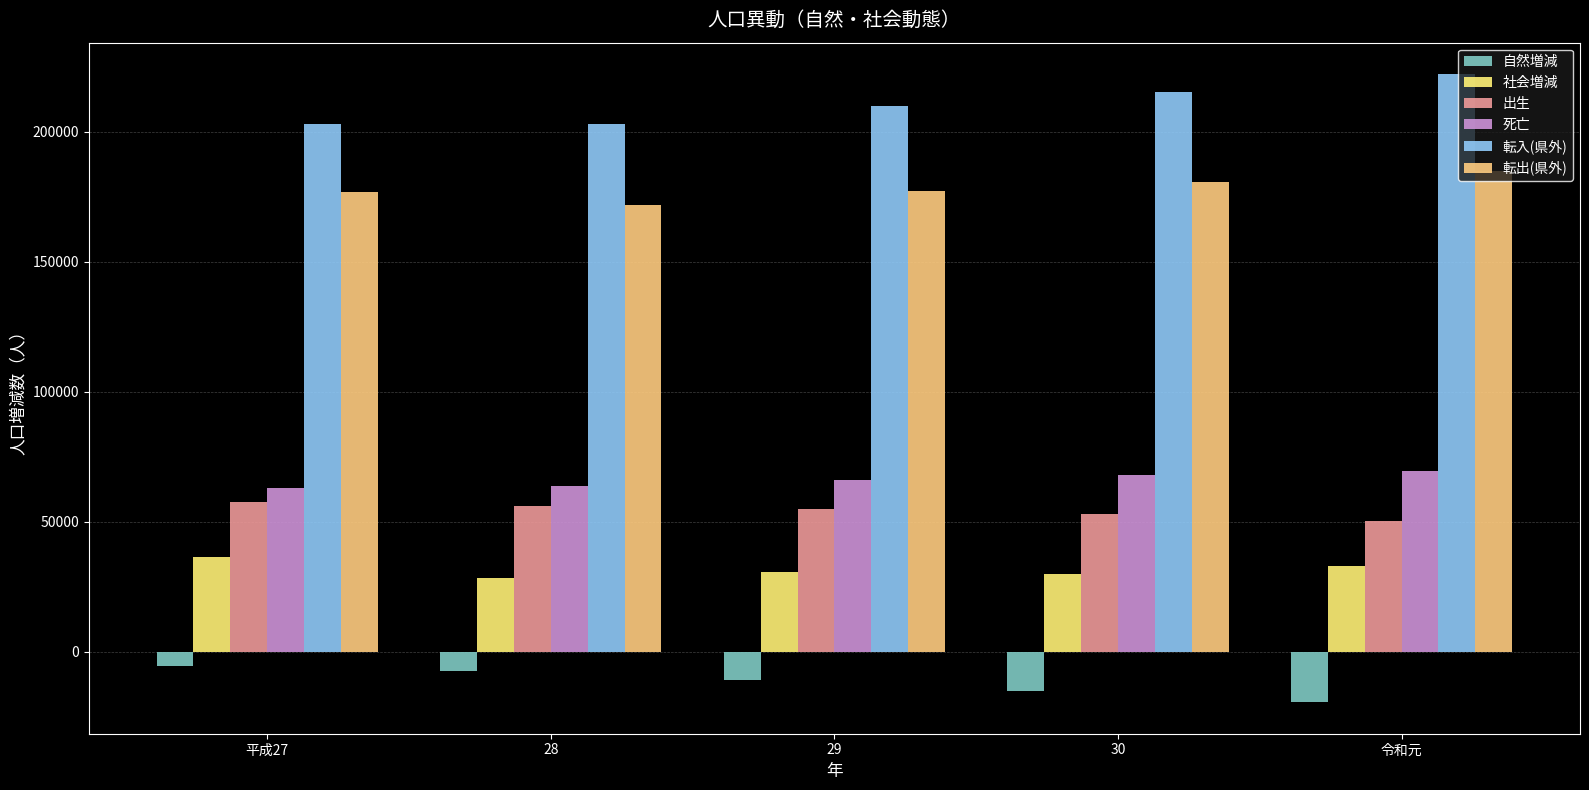

Which series has the largest total across all categories?

転入(県外)